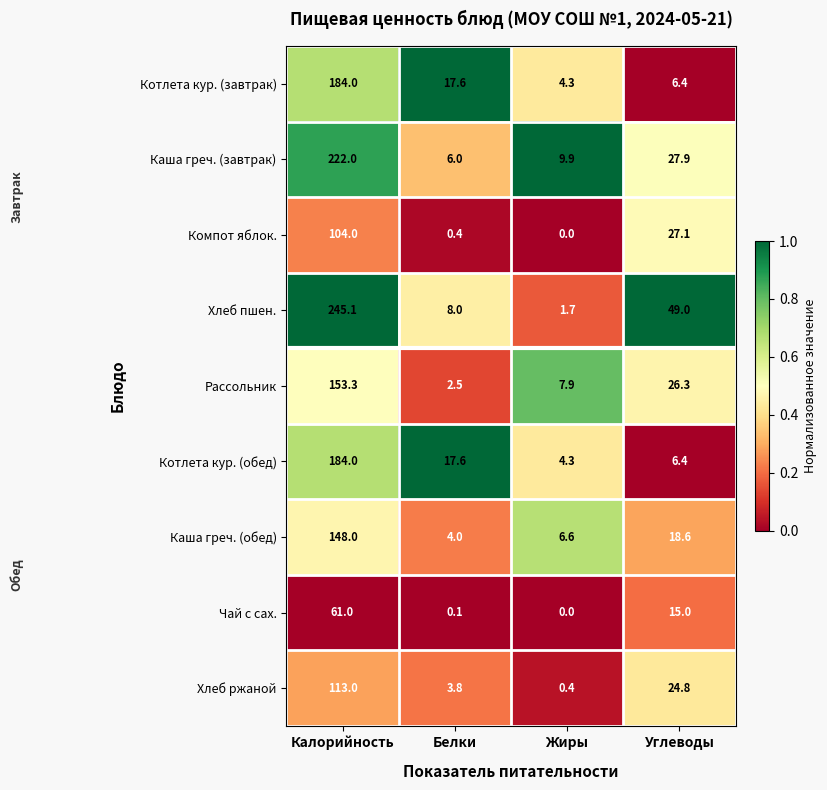

Is it true that Чай с сах. equals 85.2 at Калорийность?

False